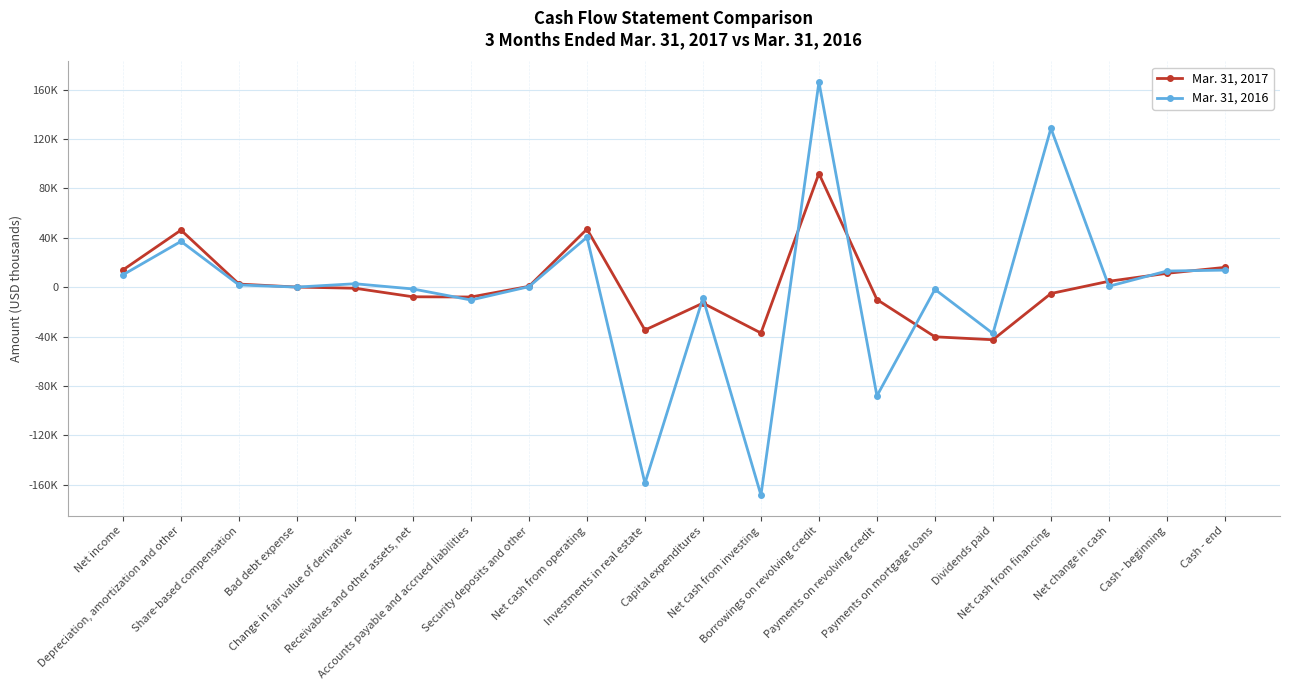

Which has a higher value, Accounts payable and accrued liabilities or Payments on mortgage loans?

Accounts payable and accrued liabilities